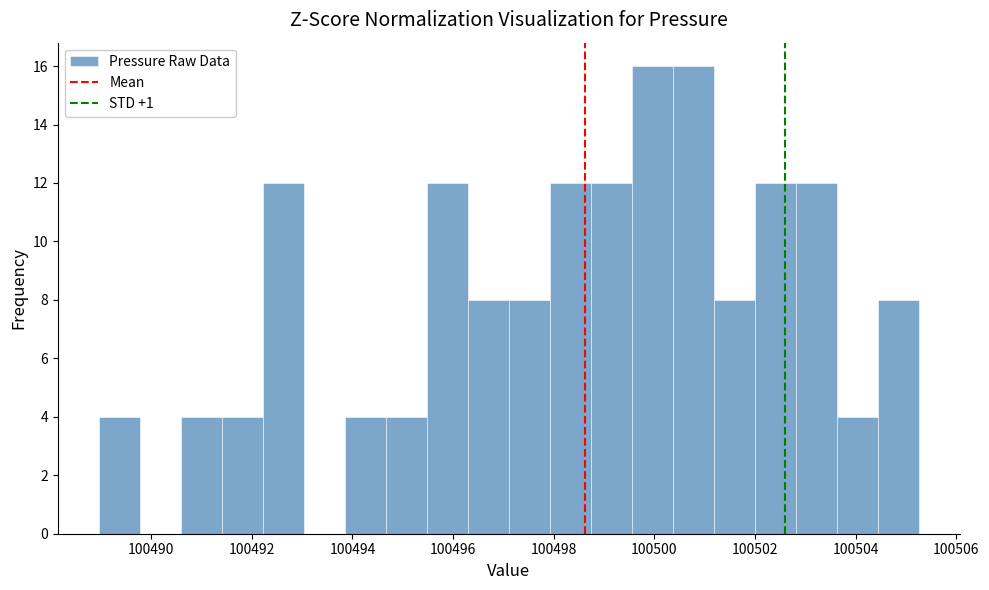

Reading left to right, list every bar in this chart as the range it spans on the x-axis followed by its height. Neither the bar edges nor the heights are printed on the chart, so give them approximately, as read against the axes.

100489.0 to 100489.8: 4
100489.8 to 100490.6: 0
100490.6 to 100491.4: 4
100491.4 to 100492.2: 4
100492.2 to 100493.0: 12
100493.0 to 100493.8: 0
100493.8 to 100494.6: 4
100494.6 to 100495.4: 4
100495.4 to 100496.2: 12
100496.2 to 100497.2: 8
100497.2 to 100498.0: 8
100498.0 to 100498.8: 12
100498.8 to 100499.6: 12
100499.6 to 100500.4: 16
100500.4 to 100501.2: 16
100501.2 to 100502.0: 8
100502.0 to 100502.8: 12
100502.8 to 100503.6: 12
100503.6 to 100504.4: 4
100504.4 to 100505.2: 8